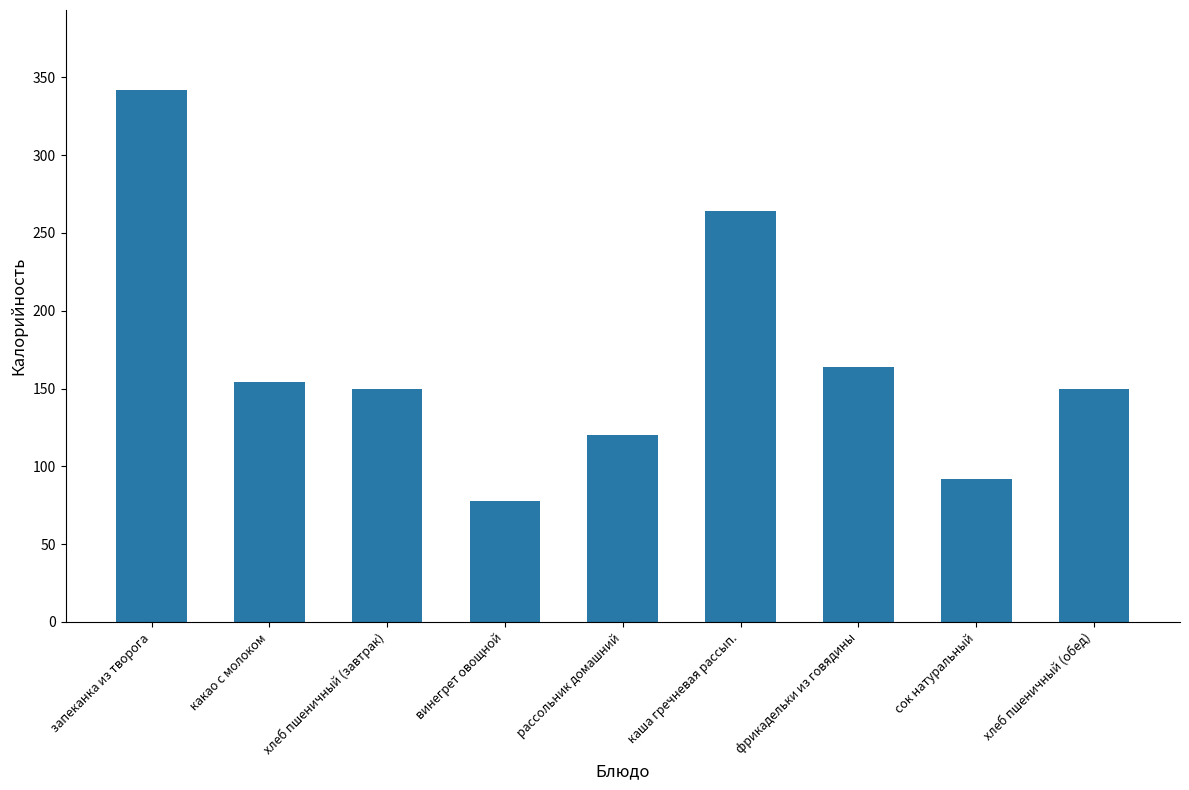

Reading left to right, list all the values displayed in this chart.

запеканка из творога=342	какао с молоком=154	хлеб пшеничный (завтрак)=150	винегрет овощной=78	рассольник домашний=120	каша гречневая рассып.=264	фрикадельки из говядины=164	сок натуральный=92	хлеб пшеничный (обед)=150